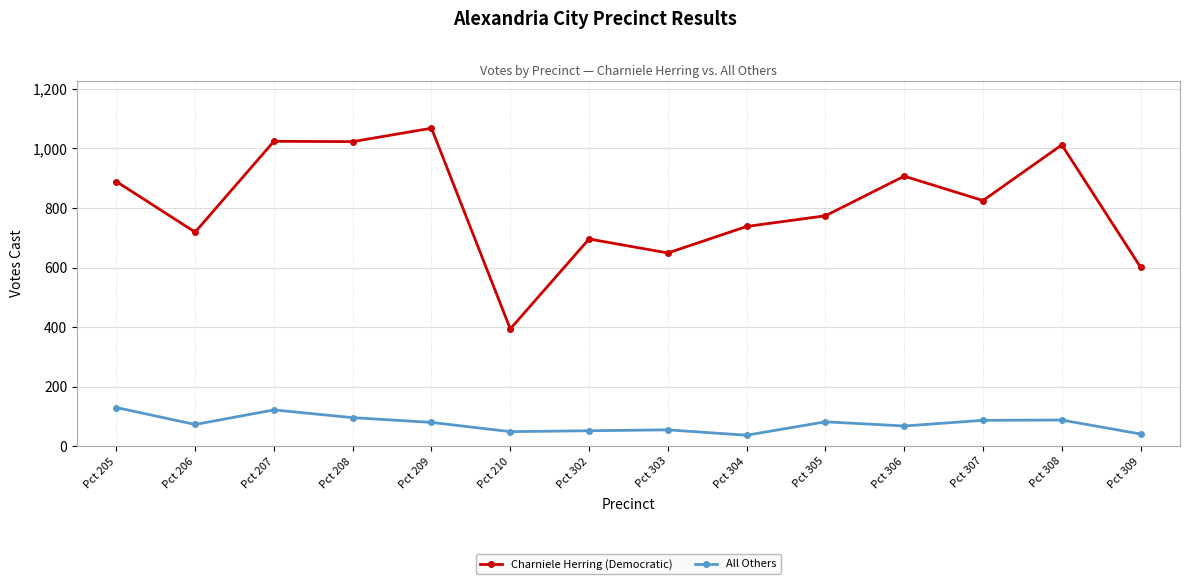

At which category does All Others reach its first local valley?

Pct 206